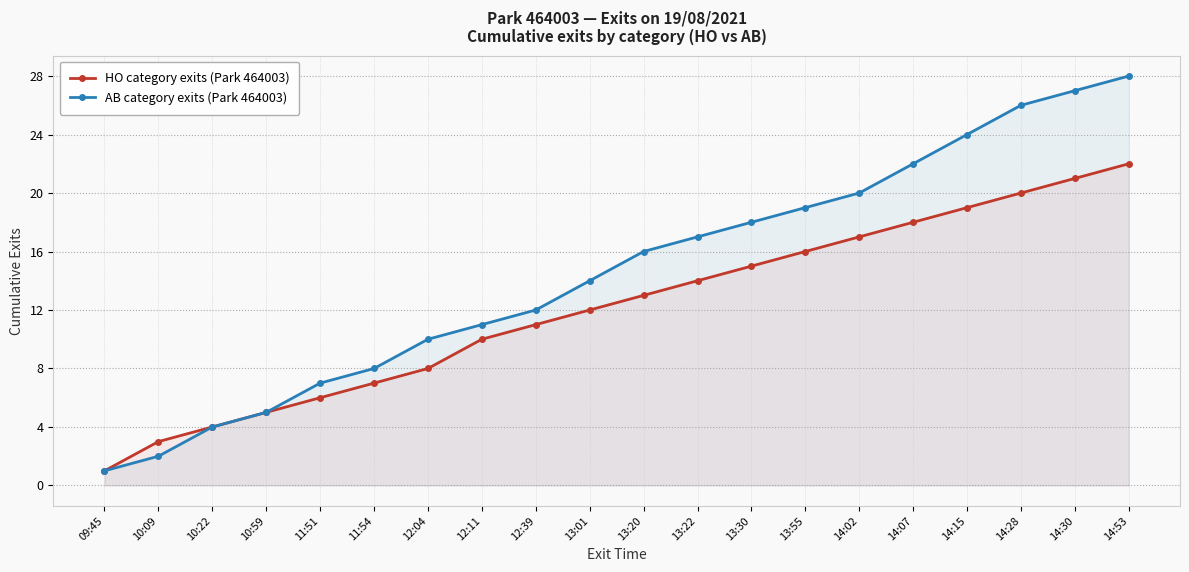

How many data points in HO category exits (Park 464003) are less than 13?

10